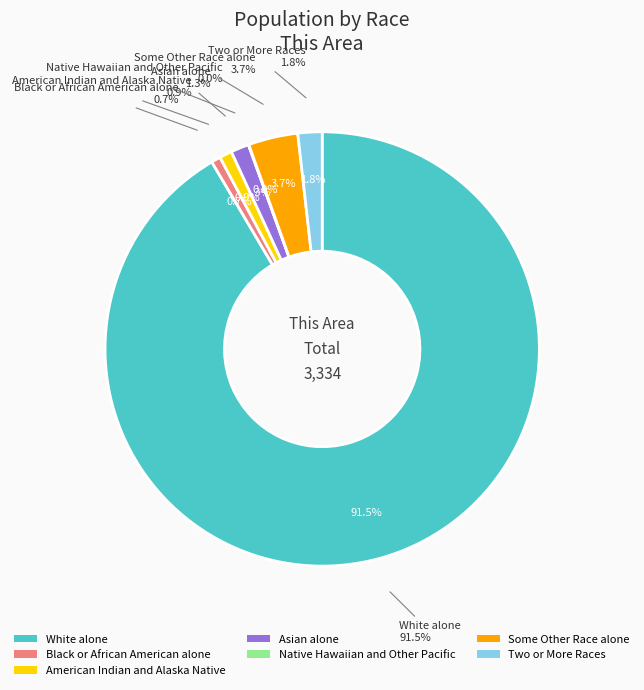

To the nearest percent, what is the difference between the Two or More Races and Native Hawaiian and Other Pacific slice percentages?

2%